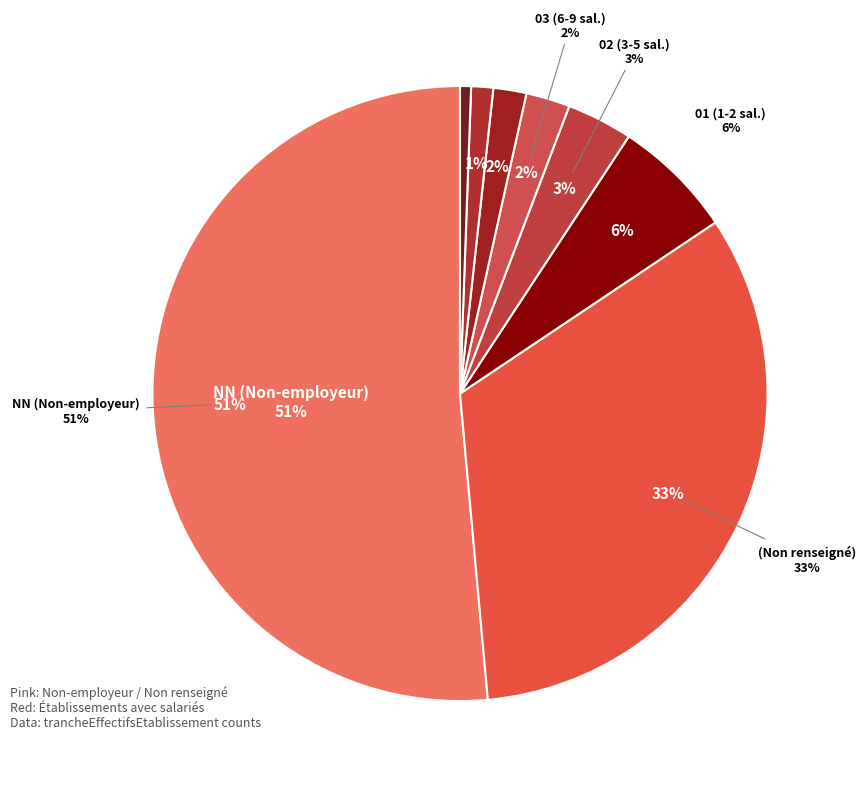

The  slice represents 33% of the pie. True or false?

True